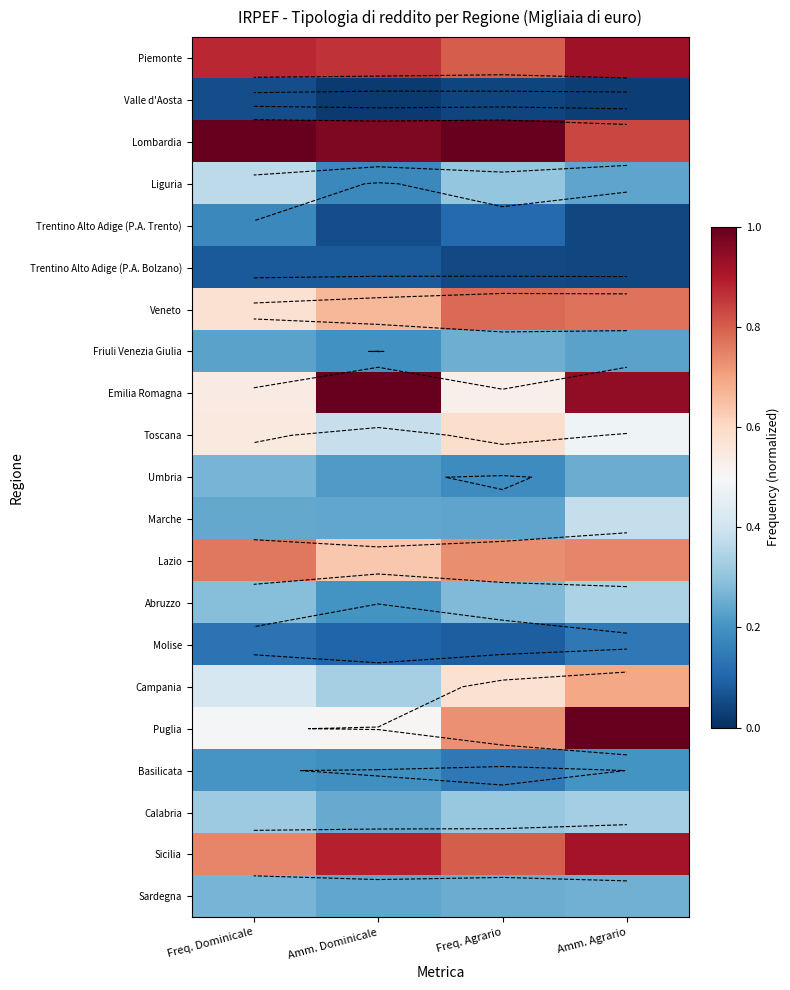

Is it true that Trentino Alto Adige (P.A. Bolzano) equals 0.0 at Freq. Dominicale?

False